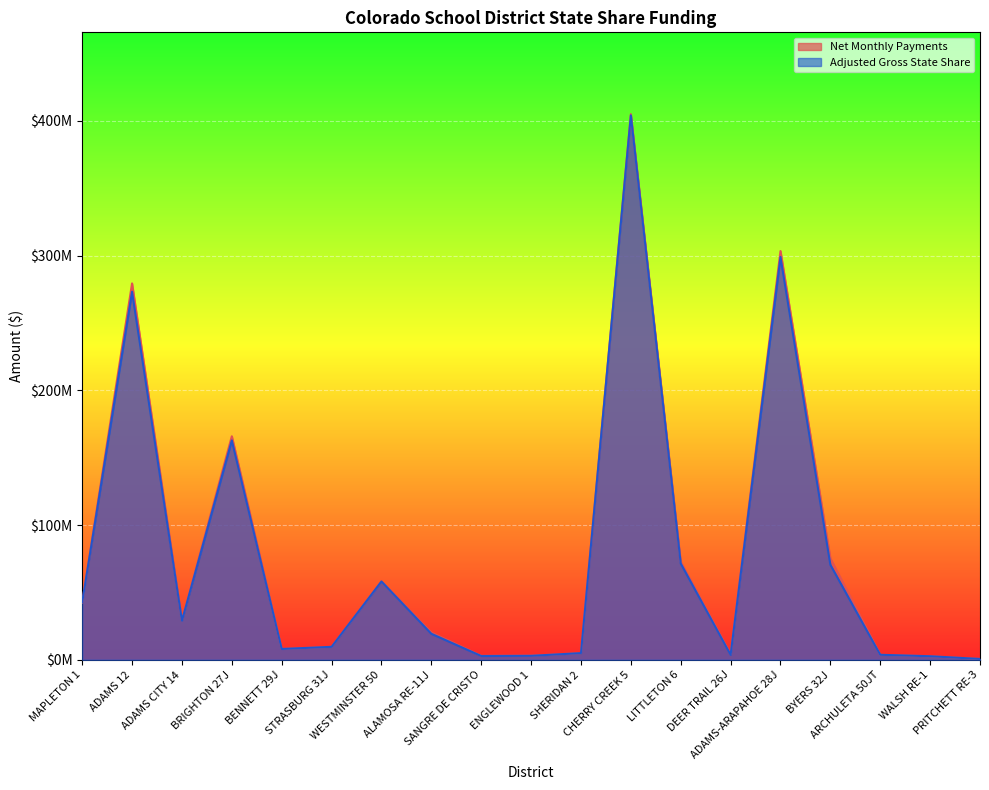

True or false: Adjusted Gross State Share has more than 1 interior local peaks.

True